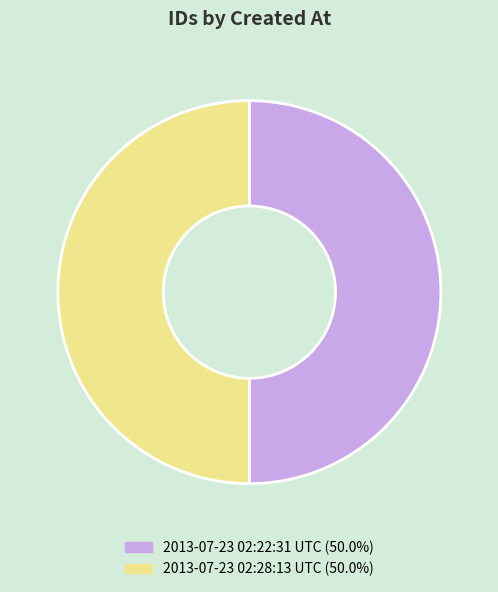

What is the ratio of the value at 2013-07-23 02:28:13 UTC (50.0%) to the value at 2013-07-23 02:22:31 UTC (50.0%)?

1.0